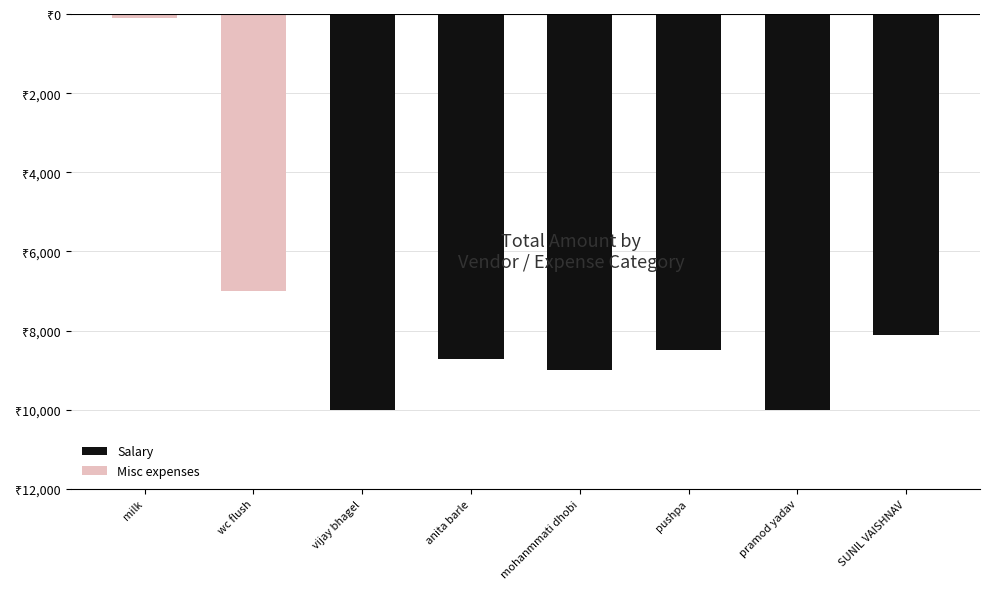

Are the bars horizontal?

No